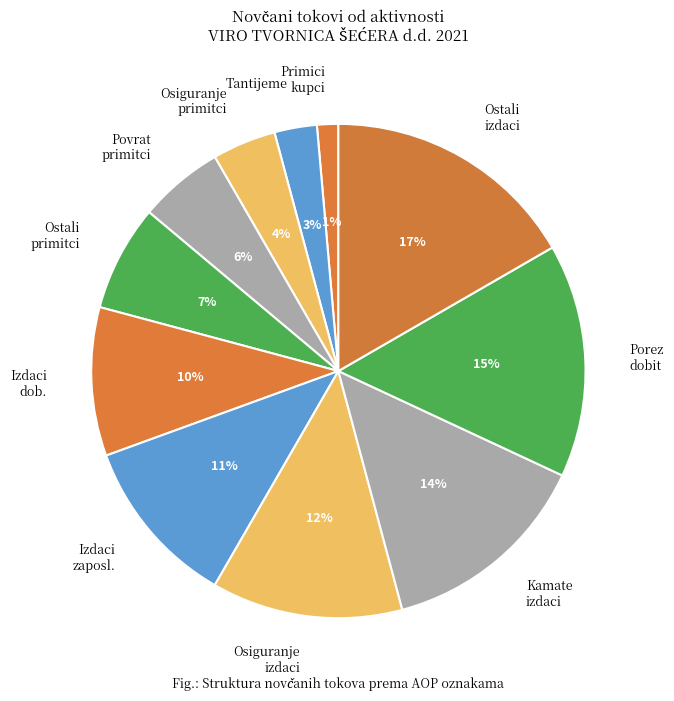

Is there a majority slice in this chart?

No